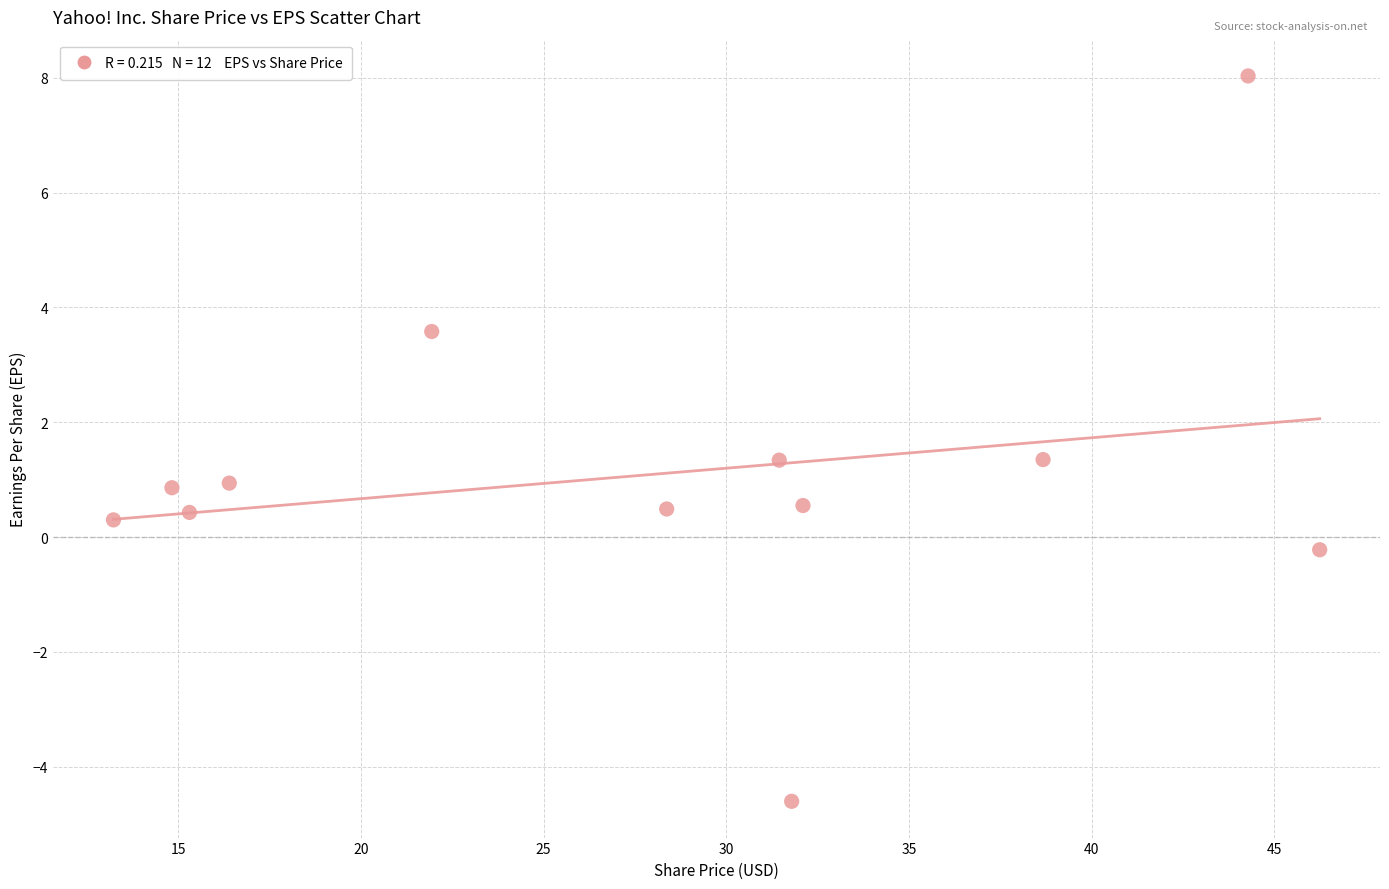

What is the average Y value?

1.1